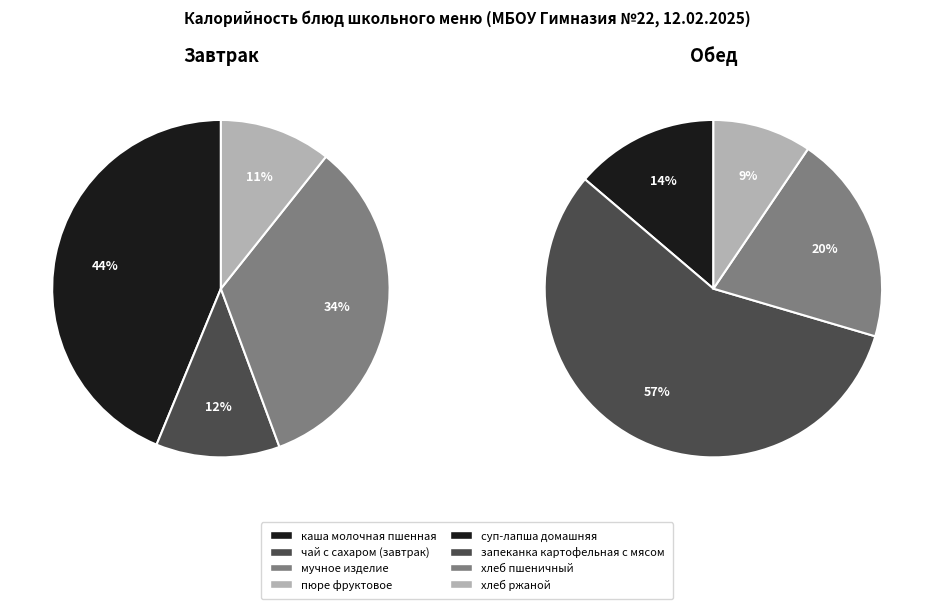

Is the sum of хлеб ржаной and суп-лапша домашняя greater than half?

No